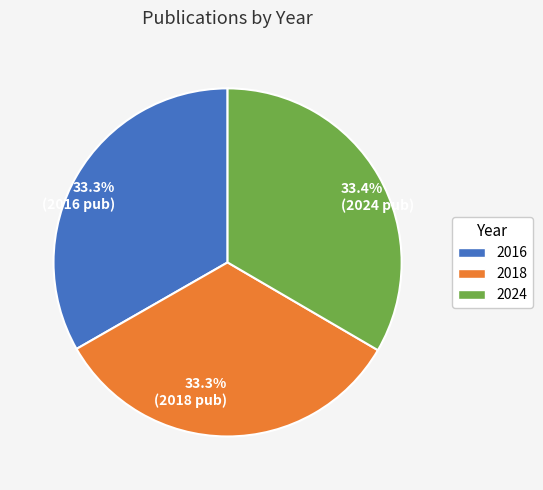

Is the sum of 33.4% (2024 pub) and 33.3% (2018 pub) greater than half?

Yes